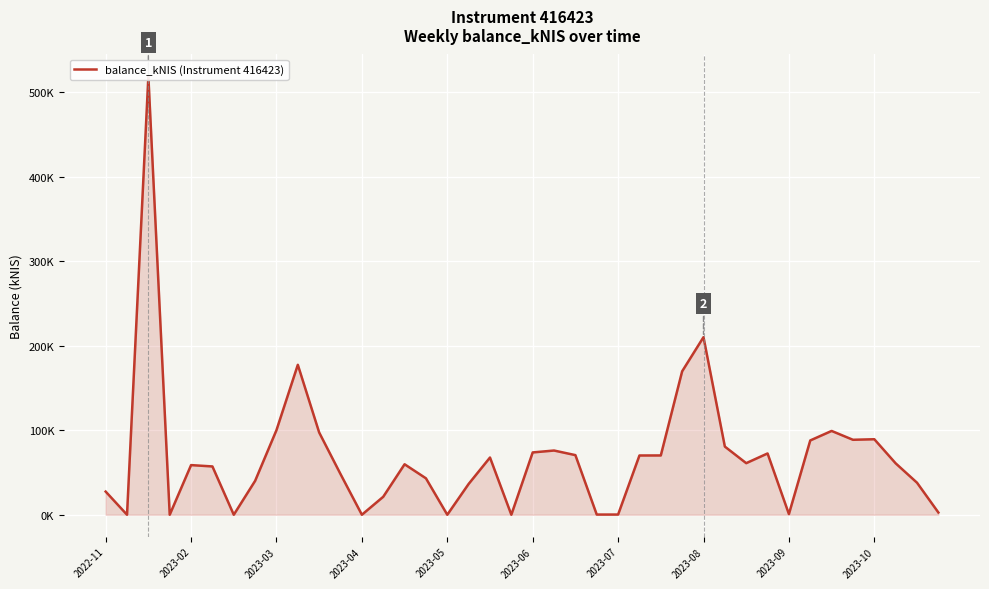

What is the average value?

69.4